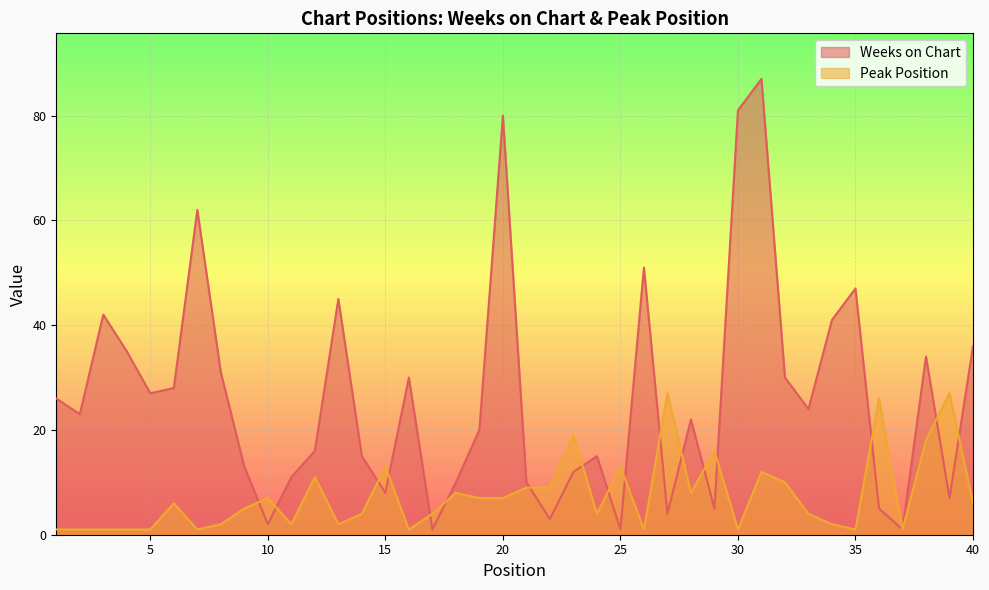

Which series has the largest range (max minus min)?

Weeks on Chart